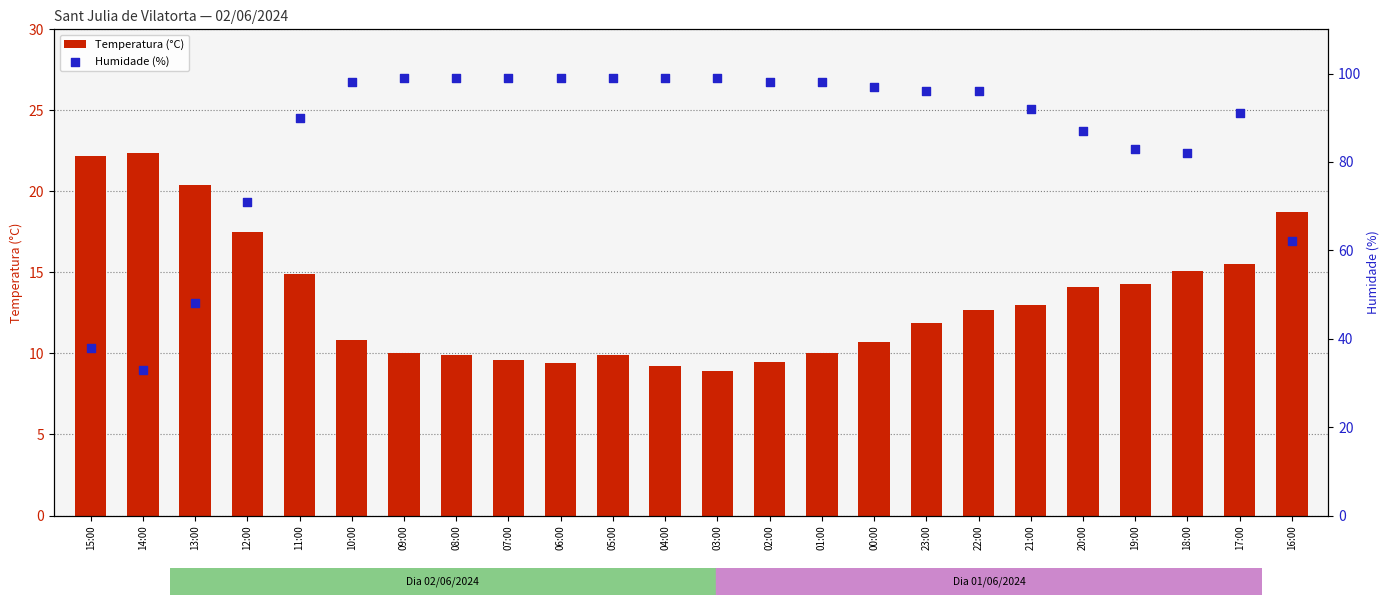

Which series reaches the maximum Y coordinate?

Humidade (%)